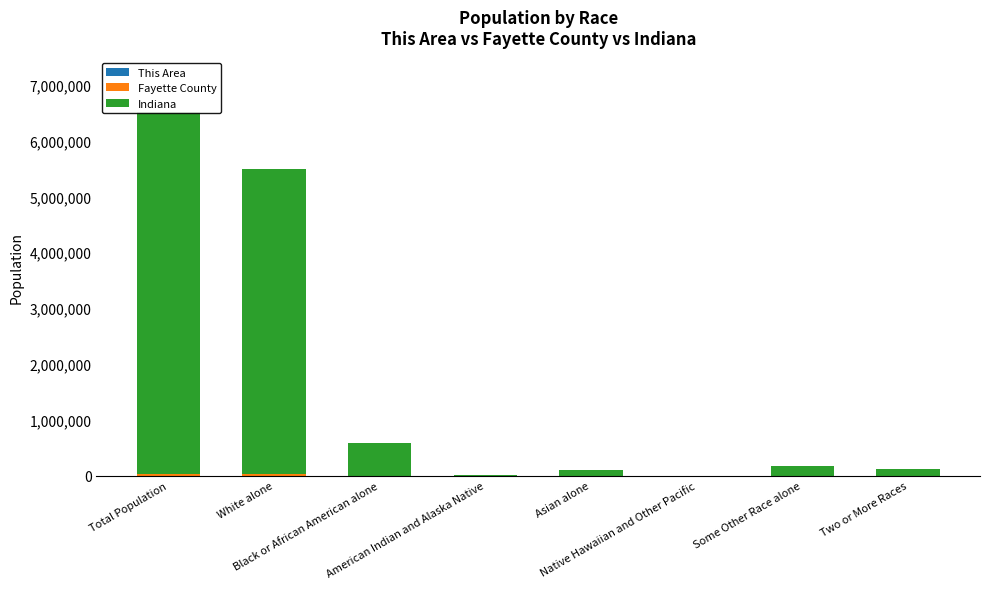

Rank the series at Black or African American alone from lowest to highest value.

This Area, Fayette County, Indiana